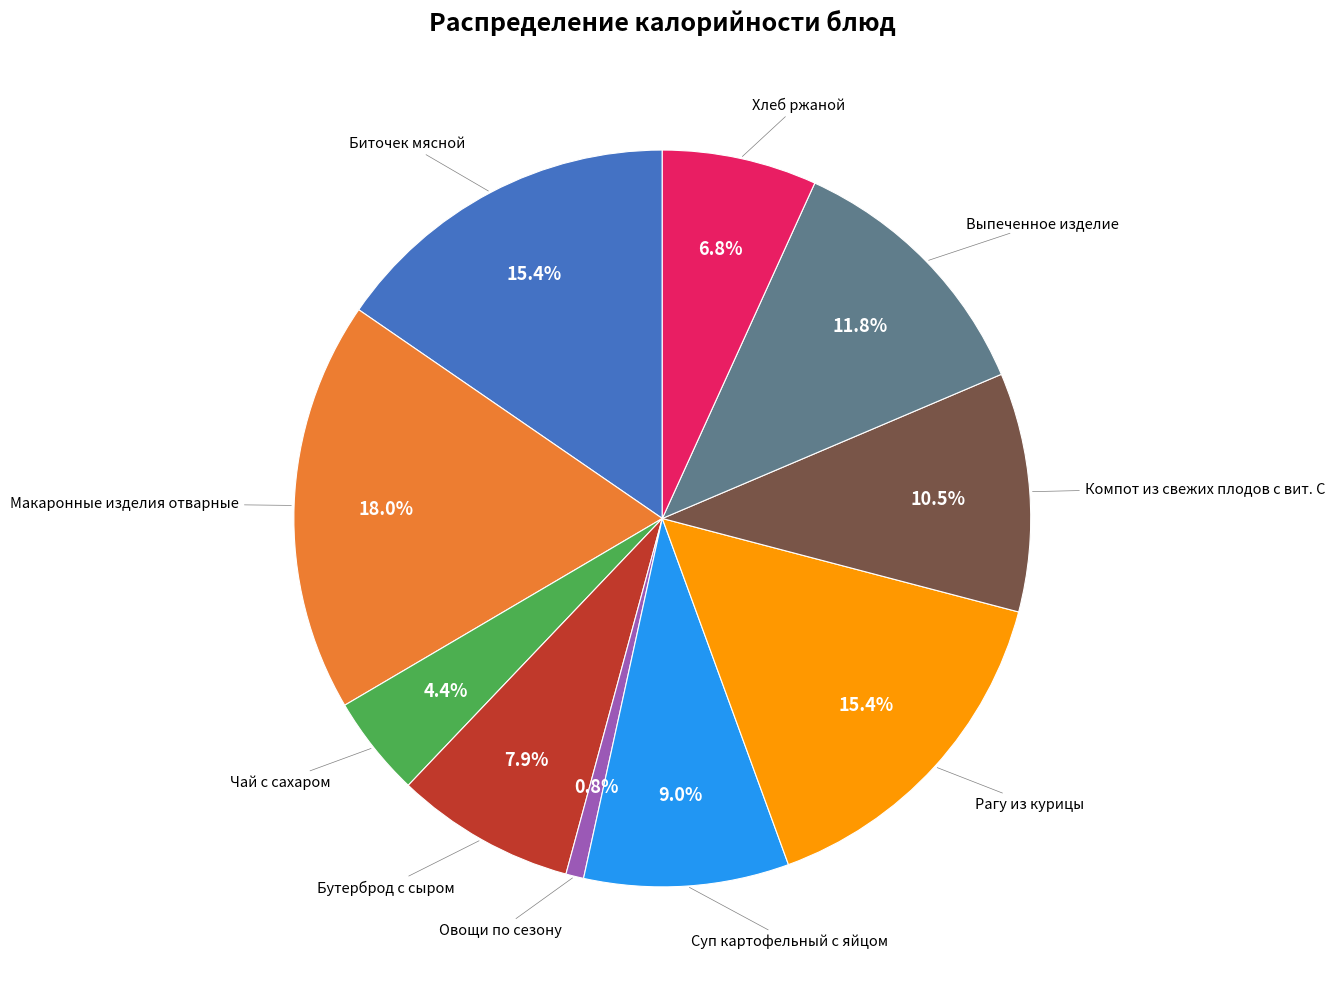

Is there any slice that represents more than half of the pie?

No